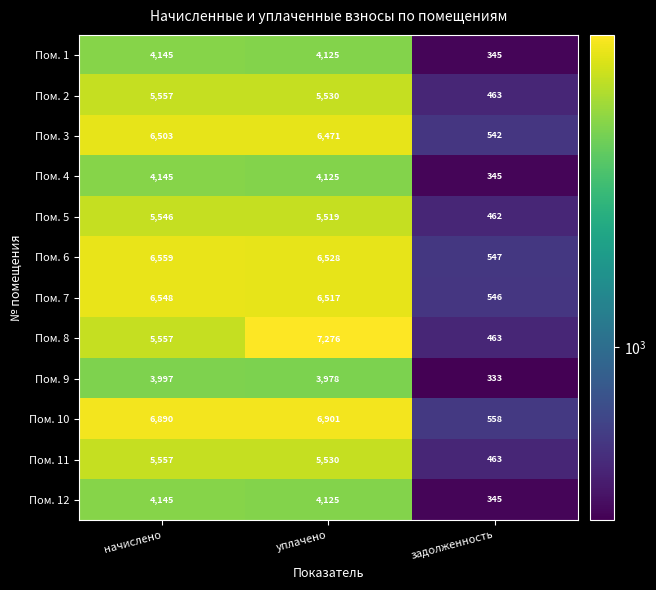

What value does the Пом. 10 series have at уплачено?

6901